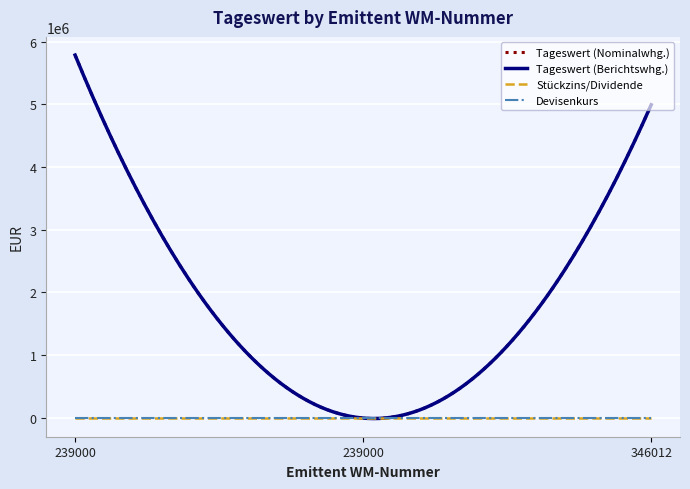

List the series in order of their peak value, lowest first.

Stückzins/Dividende, Devisenkurs, Tageswert (Nominalwhg.), Tageswert (Berichtswhg.)